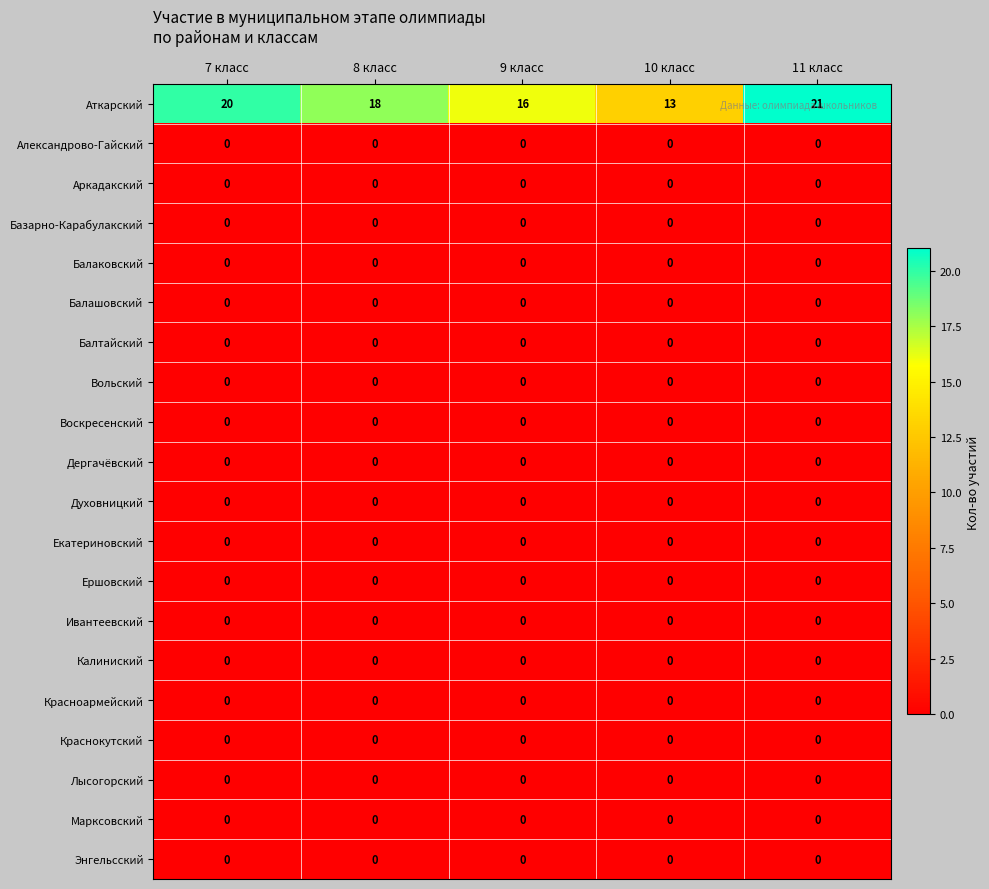

Which label corresponds to the largest value in the chart?

11 класс